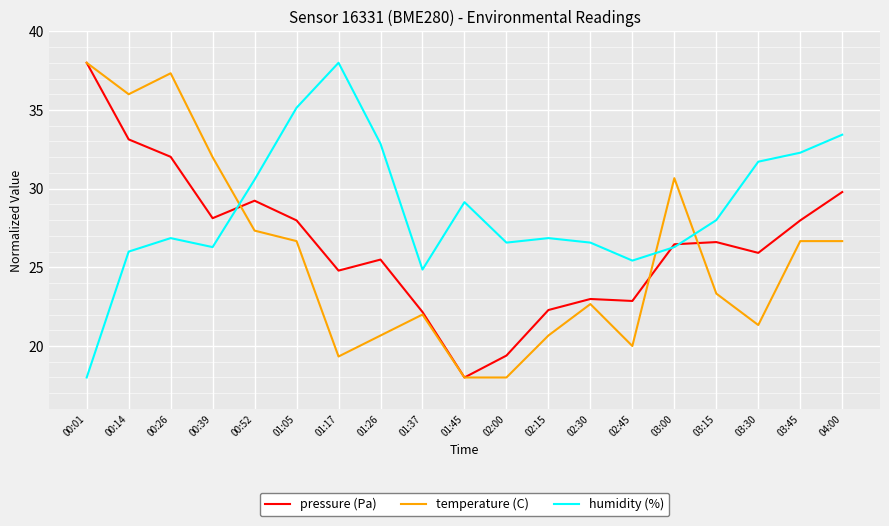

Is it true that humidity (%) equals 30.6 at 00:52?

True